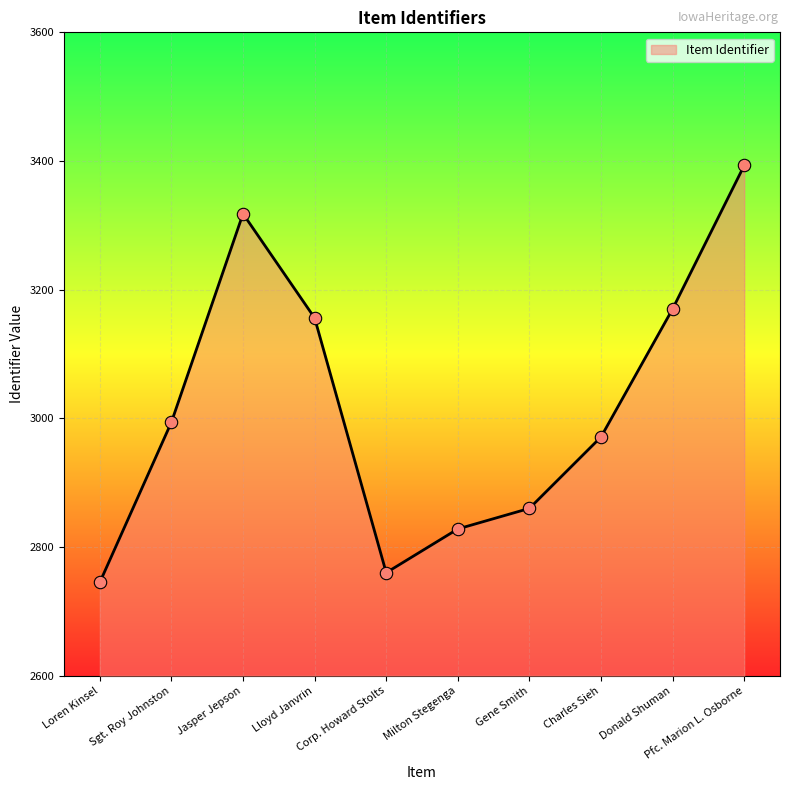

What is the ratio of the value at Charles Sieh to the value at Lloyd Janvrin?

0.9